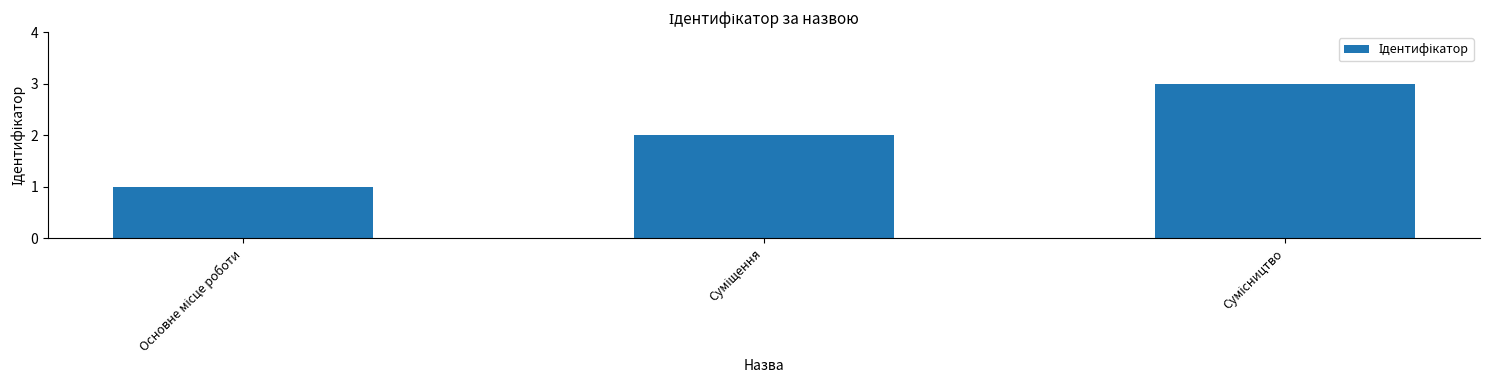

What is the maximum value shown in the chart?

3